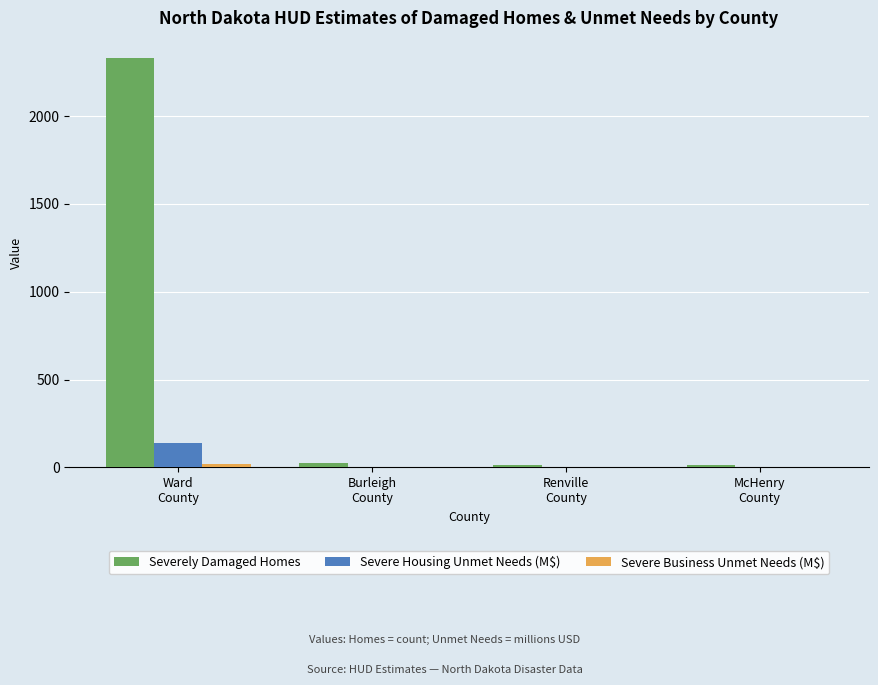

What is the maximum value for Severe Housing Unmet Needs (M$)?

141.3